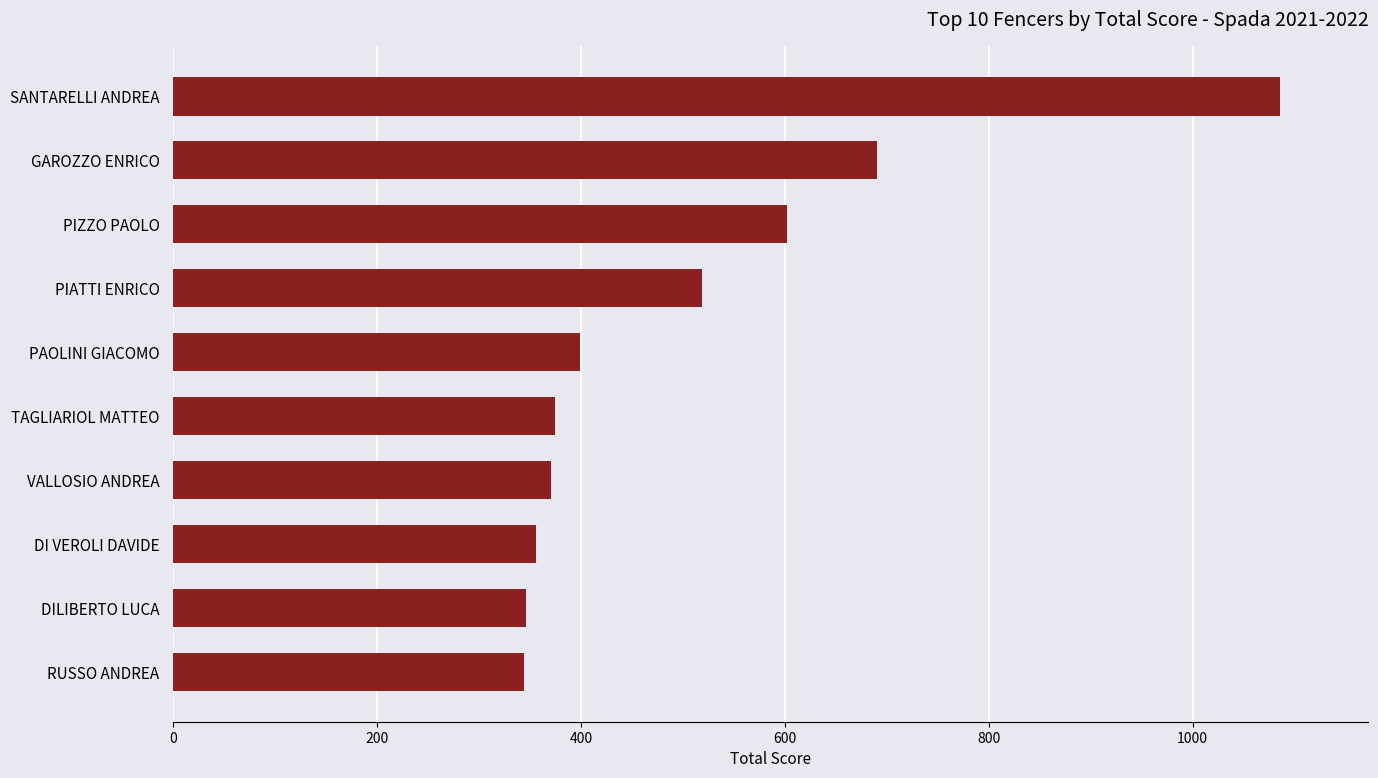

True or false: the data shows 1085.6 at SANTARELLI ANDREA.

True